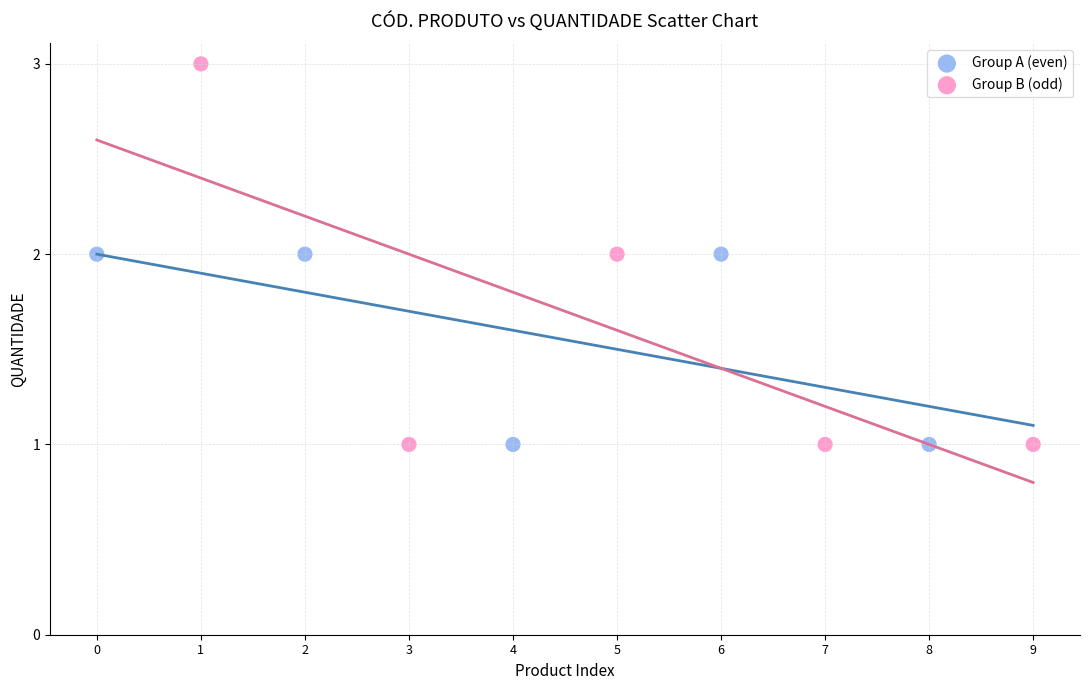

What are all the series names shown in the legend?

Group A (even), Group B (odd)